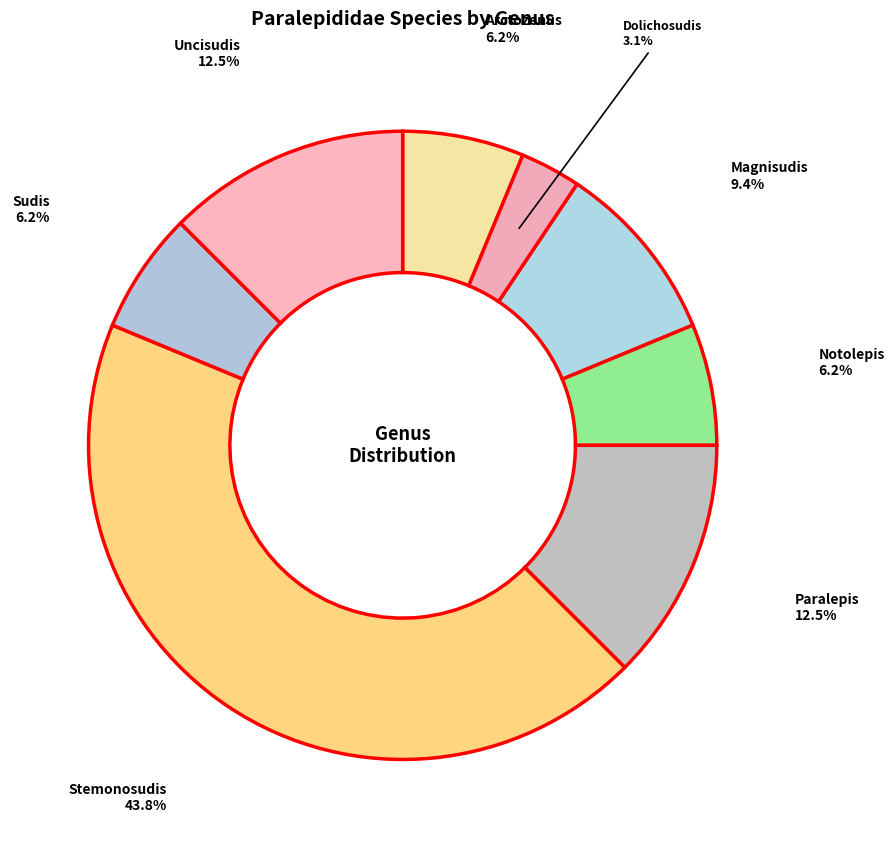

To the nearest percent, what is the difference between the Arctozenus and Magnisudis slice percentages?

3%